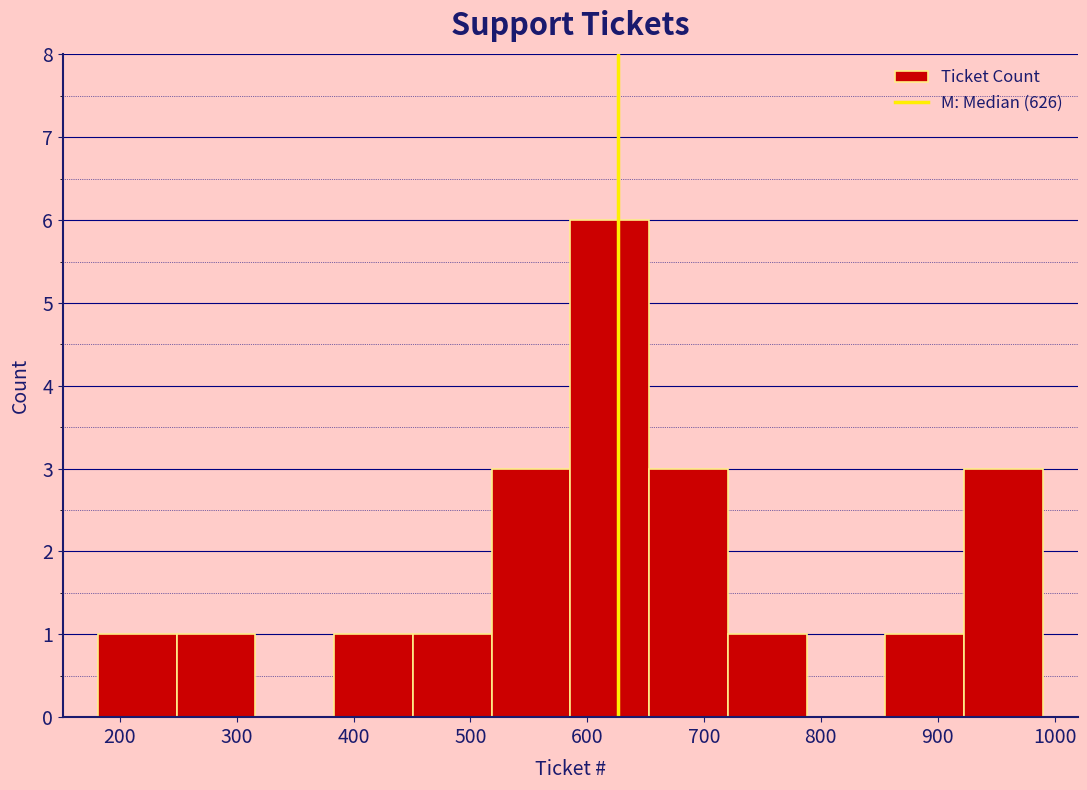

How tall is the bar that spans 450 to 520 on the x-axis? Neither the bar edges nor the heights are printed on the chart, so give them approximately, as read against the axes.

1